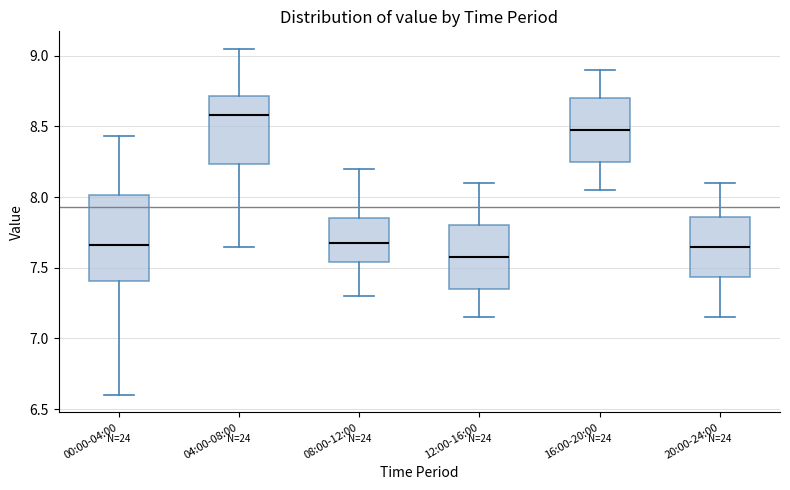

Reading left to right, read every box against the y-axis: the position of its median line, the range the box covers, and the ends of its whiskers. The values are not printed on the chart, so give them approximately, as read against the axis.

00:00-04:00: median 7.65, box 7.40 to 8.00, whiskers 6.60 to 8.45
04:00-08:00: median 8.60, box 8.25 to 8.70, whiskers 7.65 to 9.05
08:00-12:00: median 7.70, box 7.55 to 7.85, whiskers 7.30 to 8.20
12:00-16:00: median 7.60, box 7.35 to 7.80, whiskers 7.15 to 8.10
16:00-20:00: median 8.50, box 8.25 to 8.70, whiskers 8.05 to 8.90
20:00-24:00: median 7.65, box 7.45 to 7.85, whiskers 7.15 to 8.10